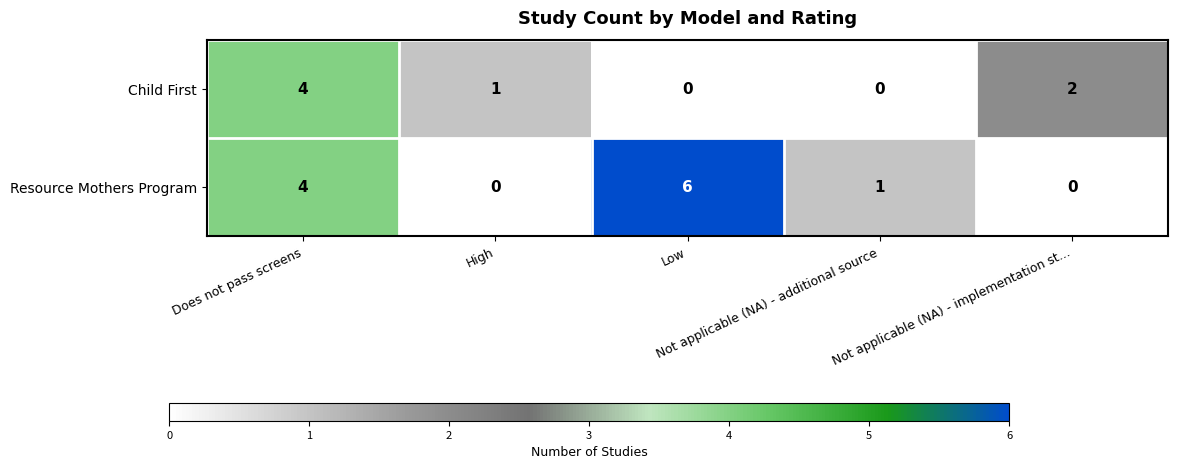

List the series in order of their peak value, lowest first.

Child First, Resource Mothers Program